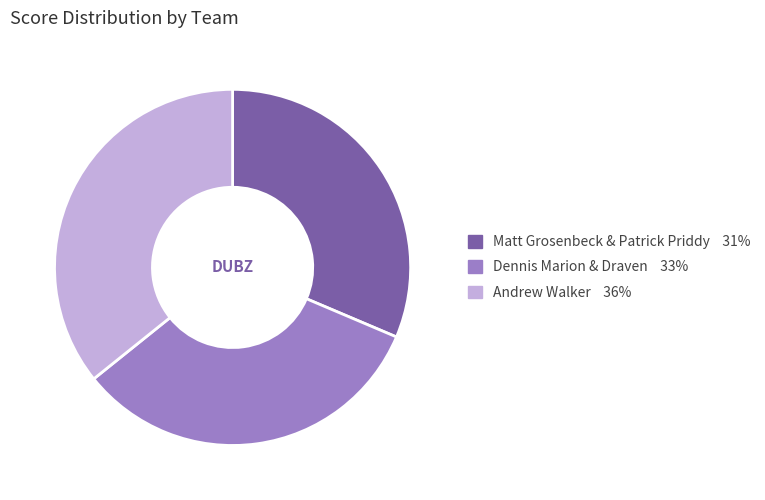

Which category has the smallest portion of the pie?

Matt Grosenbeck & Patrick Priddy